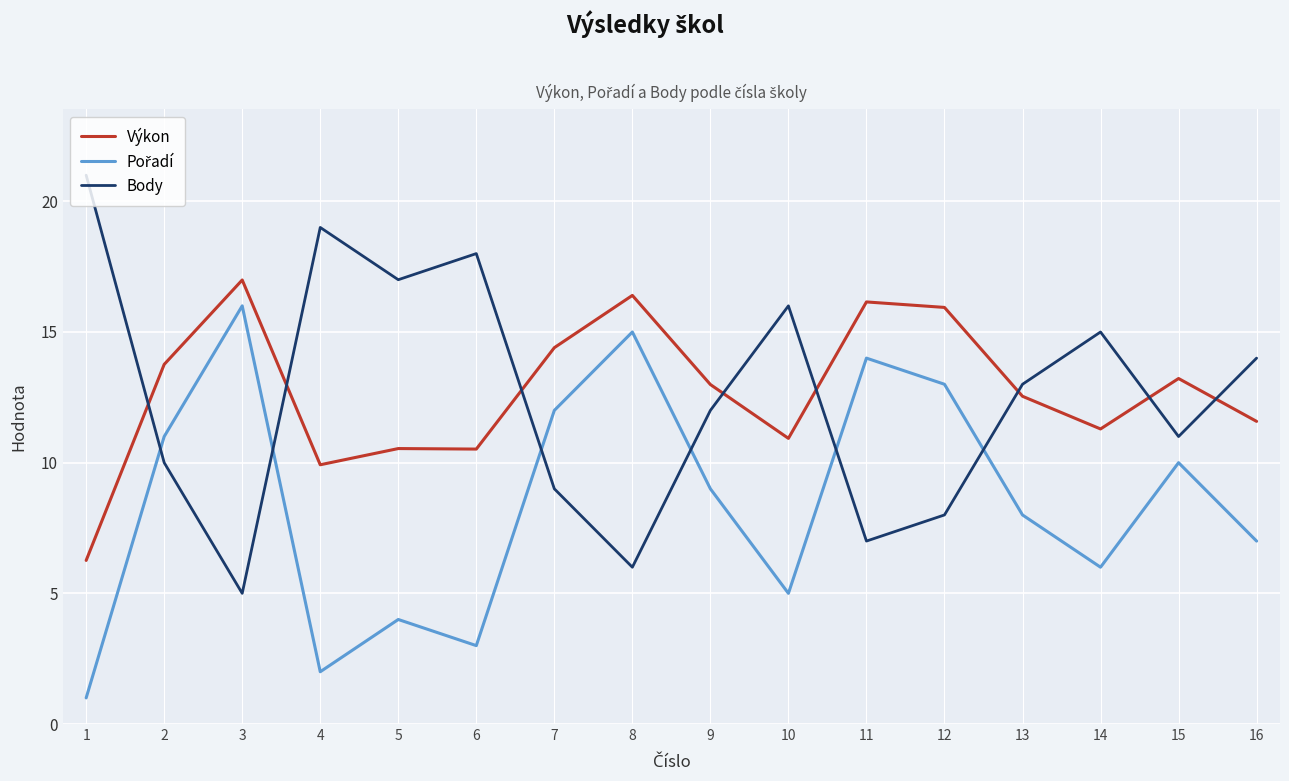

How many interior local peaks does the Body series have?

4